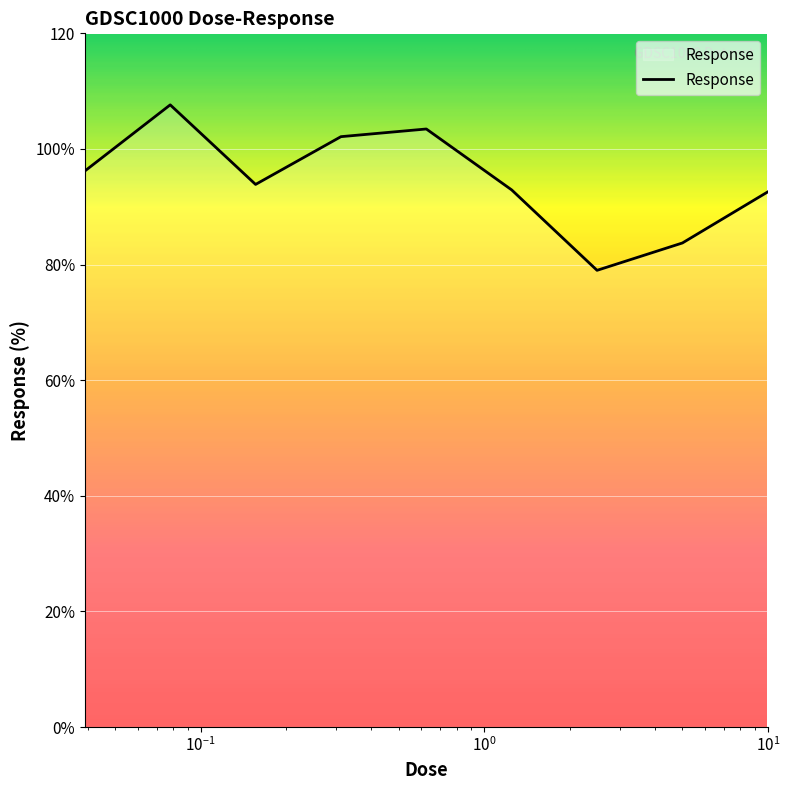

Does the chart display data point markers on the line(s)?

No